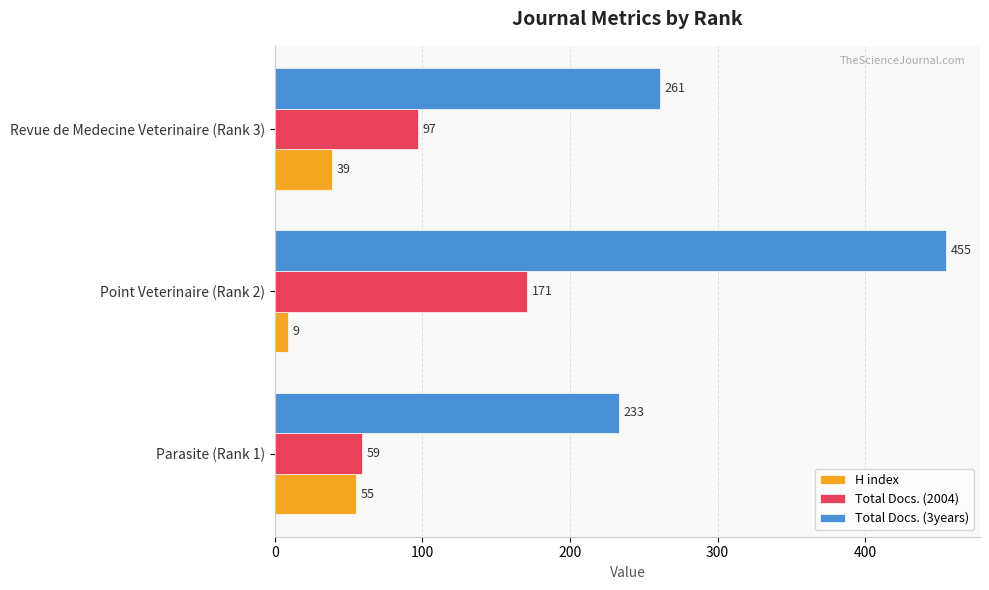

What is the sum of the Total Docs. (3years) values at Revue de Medecine Veterinaire (Rank 3) and Point Veterinaire (Rank 2)?

716